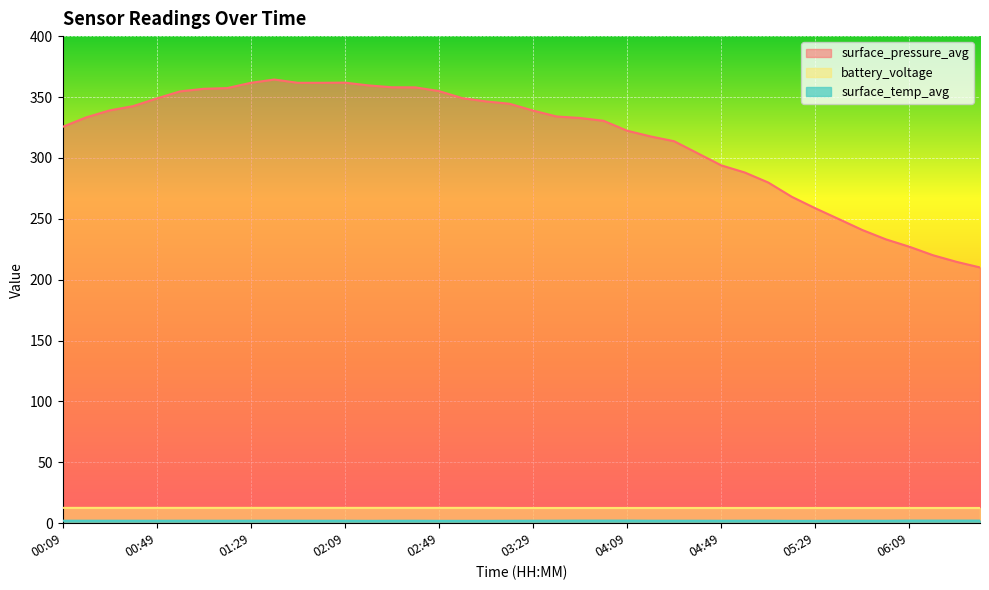

What position from the right is 05:59?

5